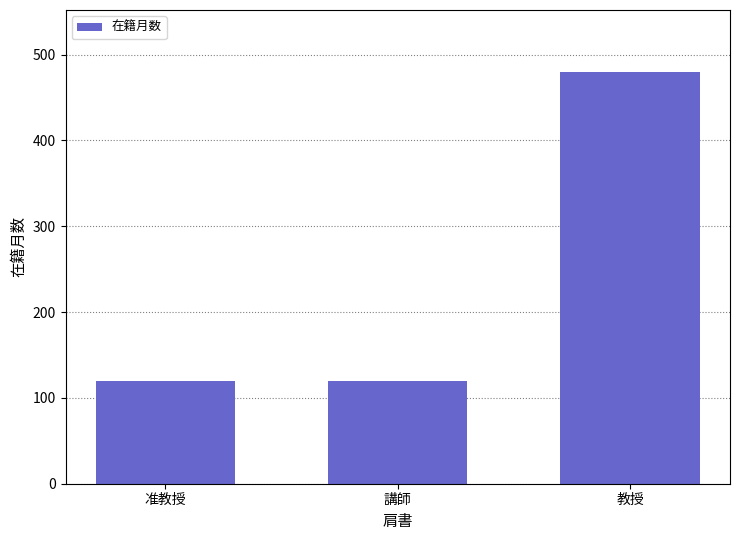

What is the maximum value shown in the chart?

480